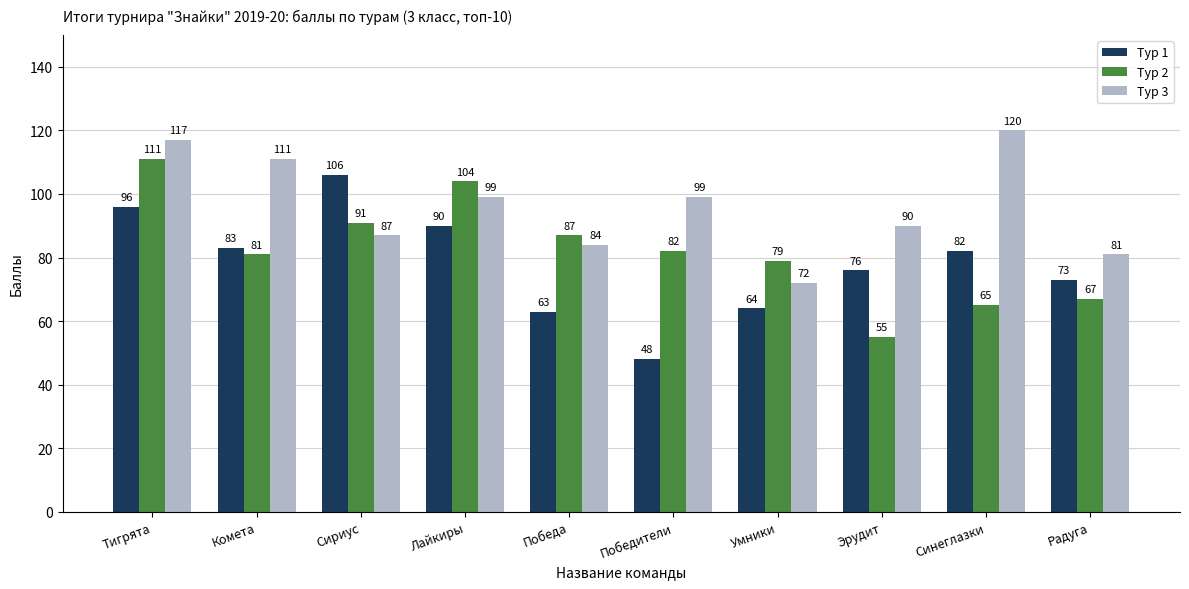

Which series changed the most between Лайкиры and Победители?

Тур 1